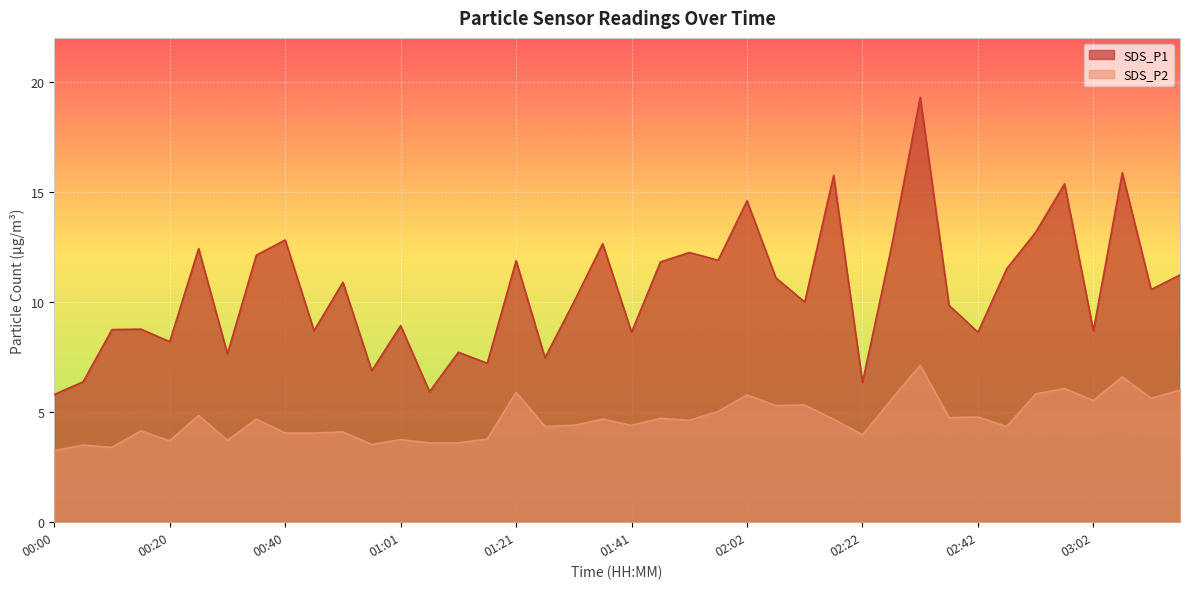

True or false: SDS_P1 and SDS_P2 intersect in this chart.

False